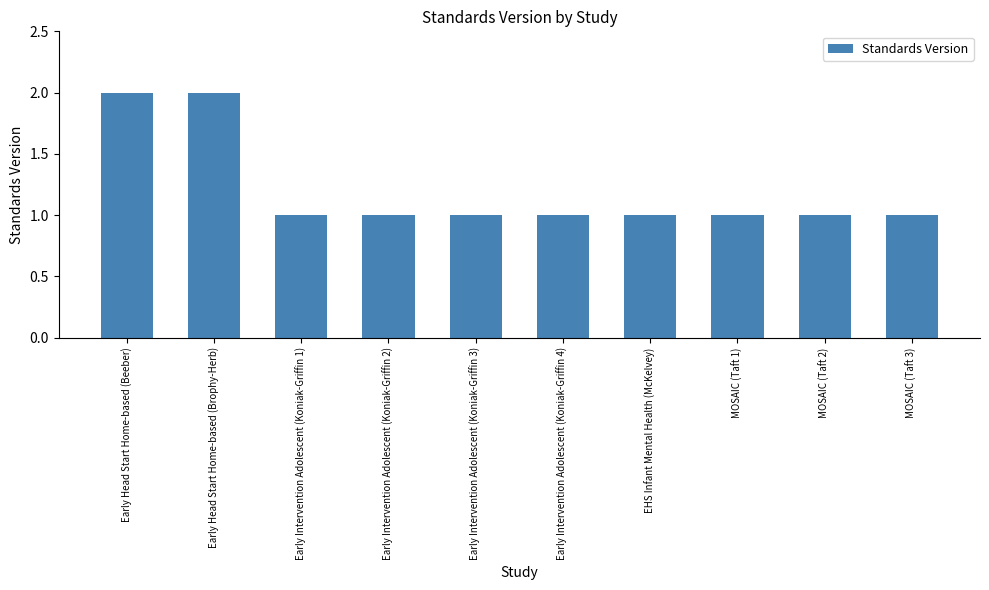

The value at MOSAIC (Taft 2) is 1. True or false?

True